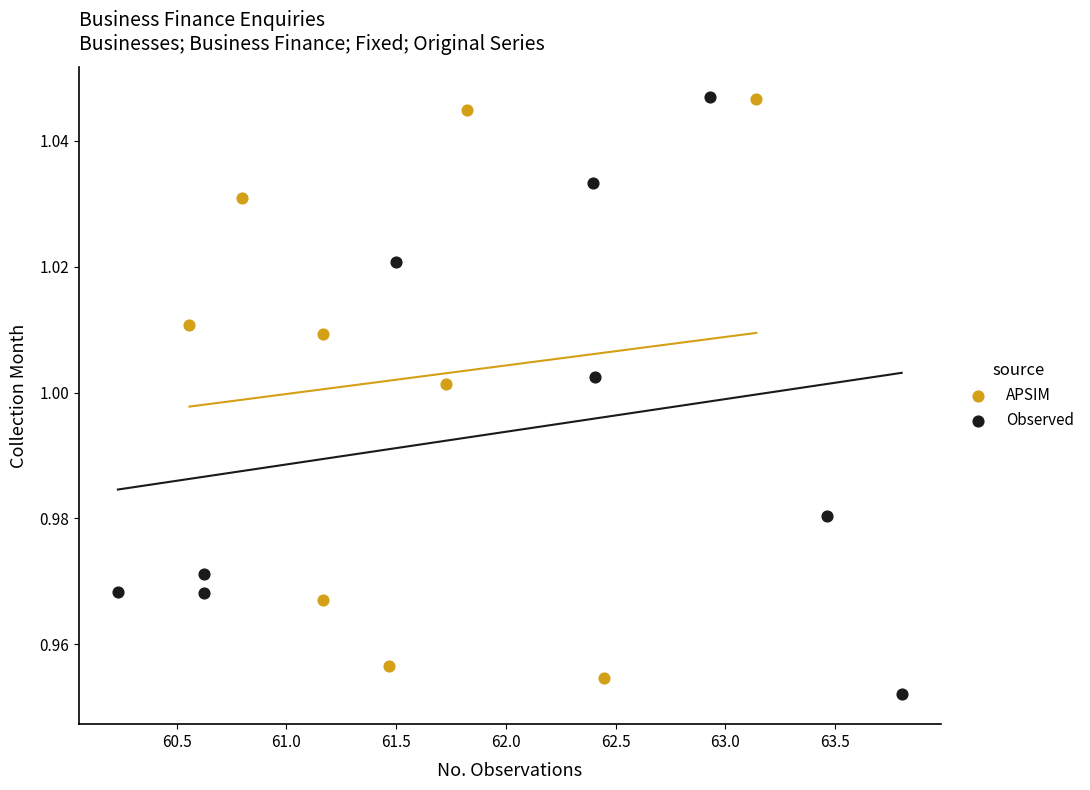

Which series has the widest spread of Y values?

Observed